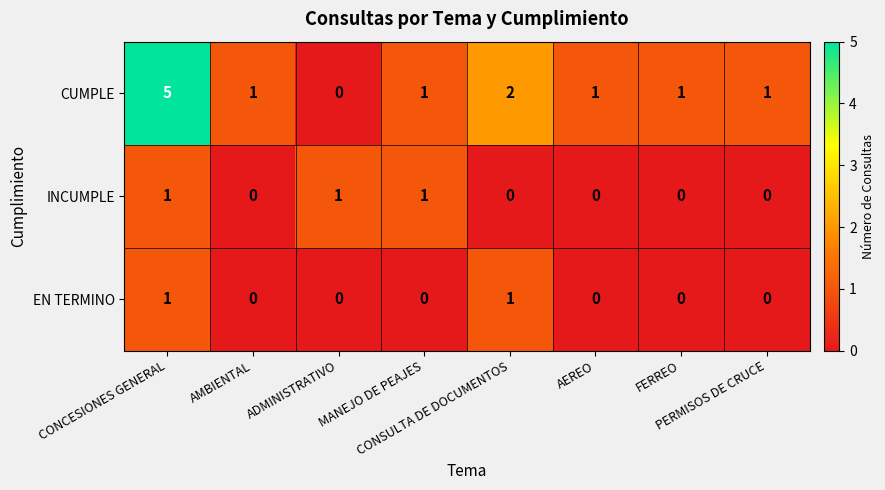

What is the difference between the highest and lowest values at MANEJO DE PEAJES?

1